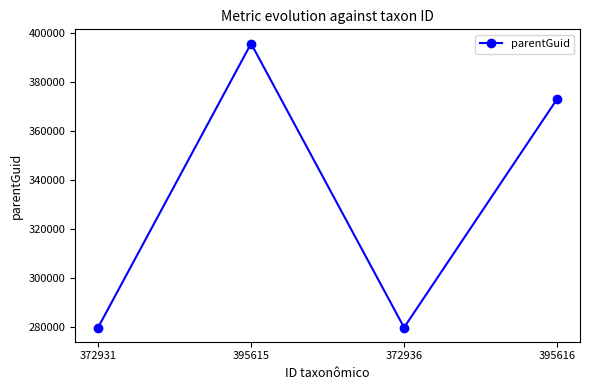

How many interior local peaks (higher than both neighbors) does the data have?

1